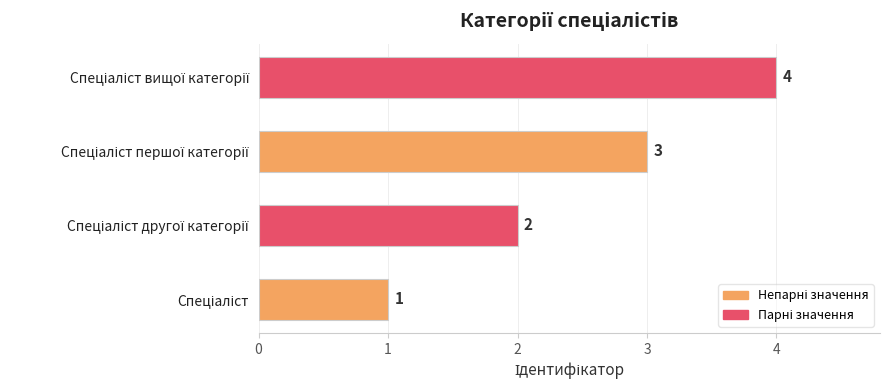

What is the minimum value shown in the chart?

1